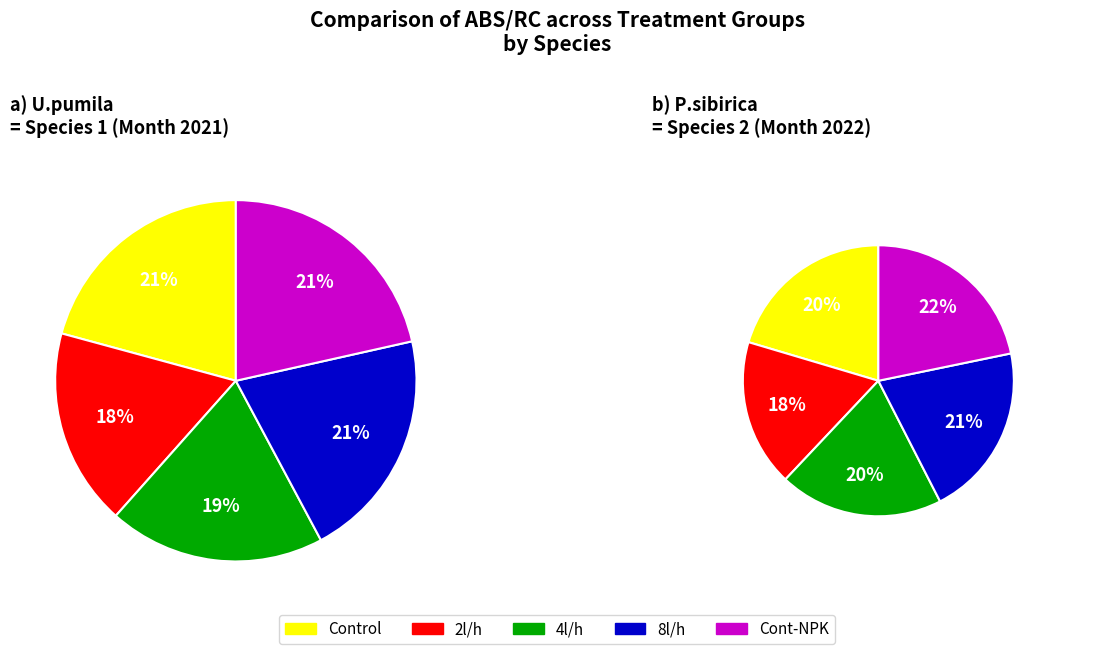

Between Cont-NPK (5) and 4l/h (3), which is larger?

Cont-NPK (5)